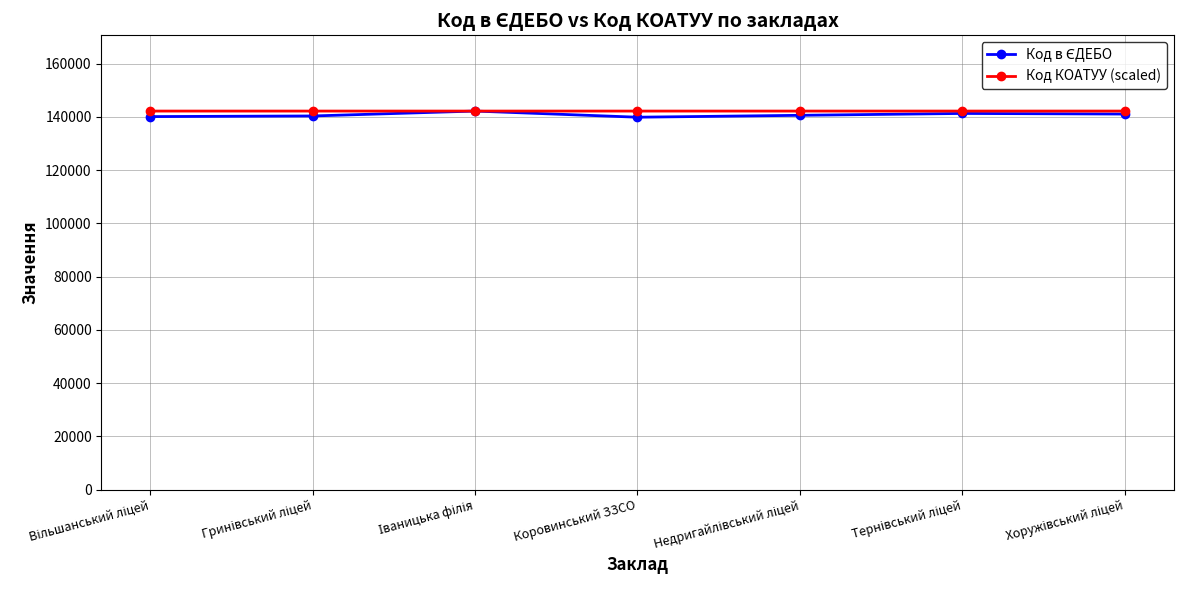

What is the maximum value for Код КОАТУУ (scaled)?

142209.0